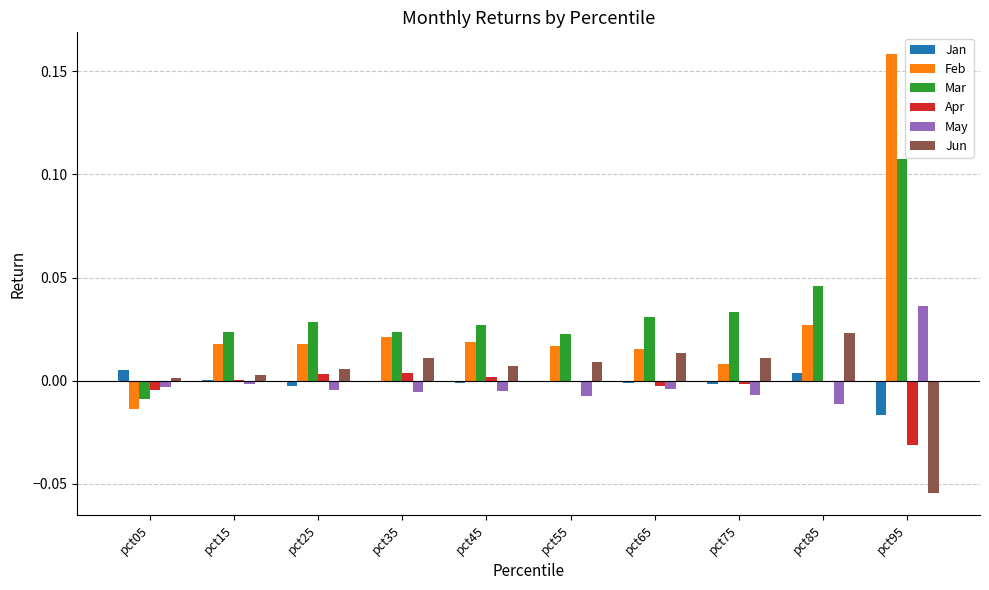

How many series are shown in this chart?

6